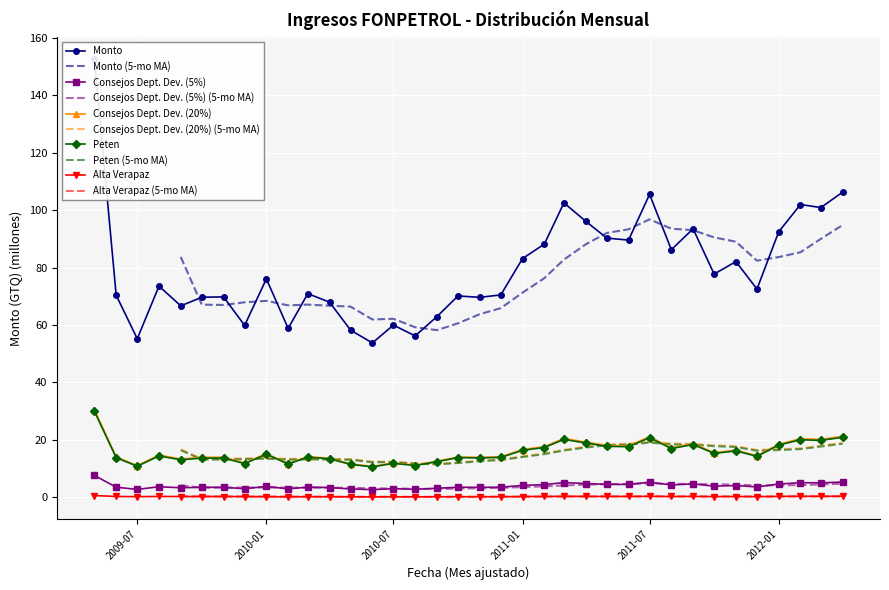

What are all the series names shown in the legend?

Monto, Consejos Dept. Dev. (5%), Consejos Dept. Dev. (20%), Peten, Alta Verapaz